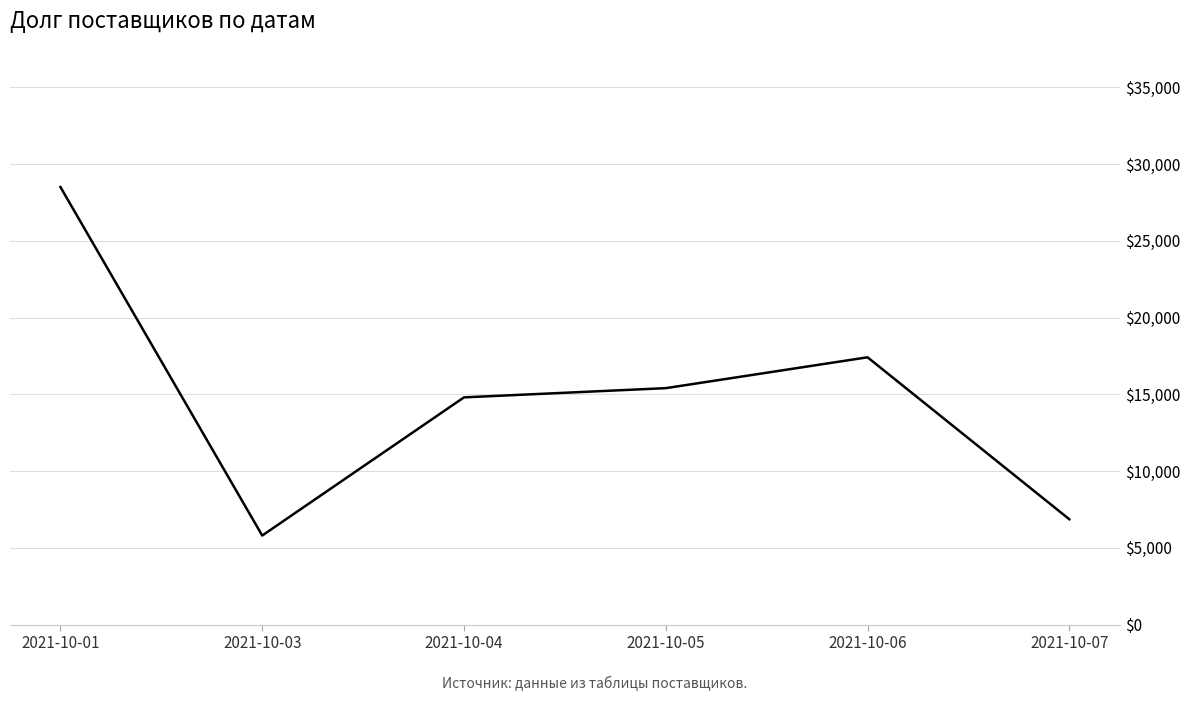

Where is the first local maximum?

2021-10-06